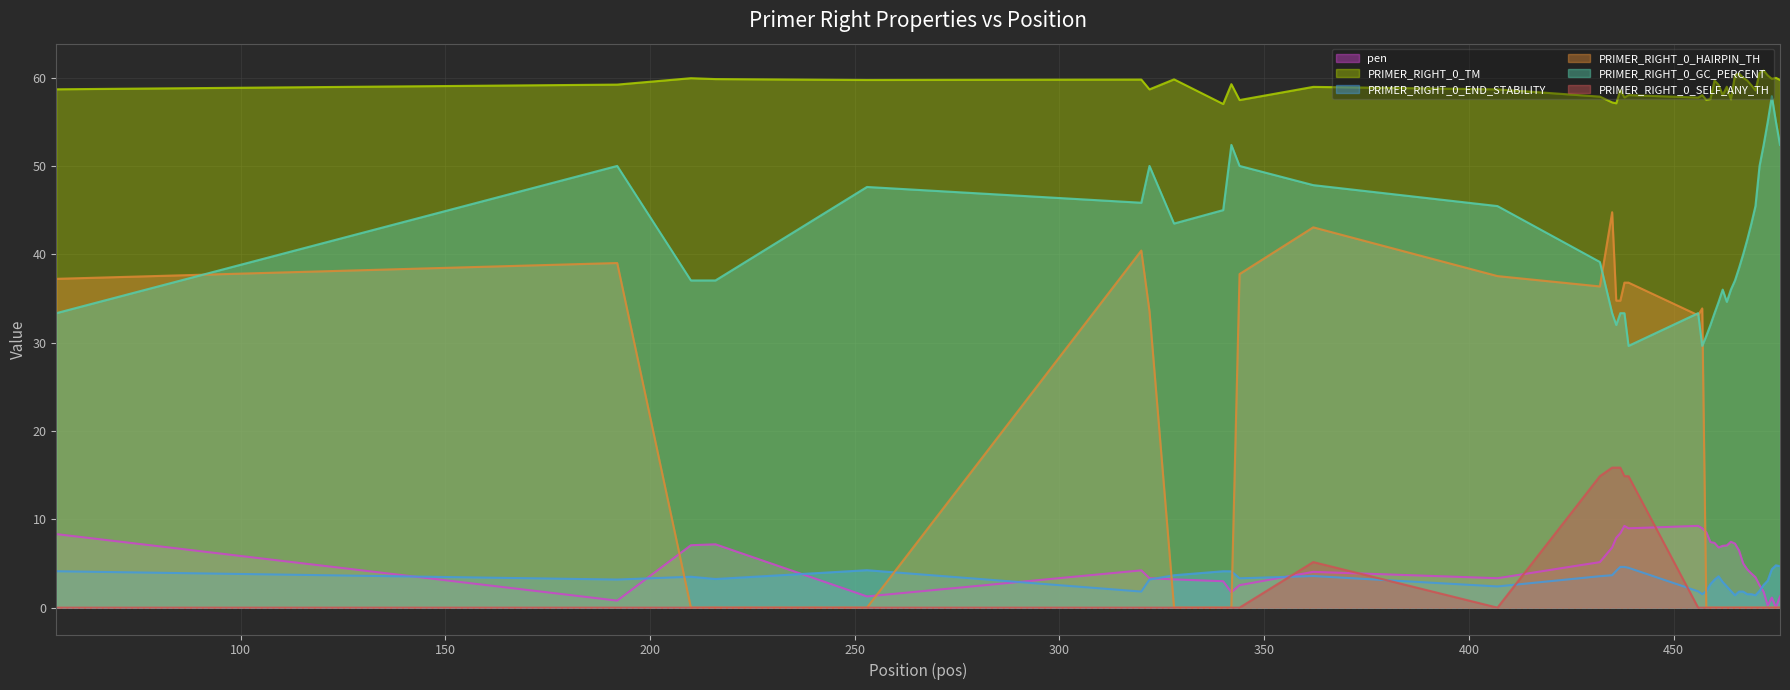

Reading left to right, list all the values displayed in this chart.

pen: 8.3	0.8	7.1	7.2	1.3	4.2	3.3	3.2	3.0	1.7	2.5	4.1	3.3	5.2	6.8	7.9	8.4	9.3	9.0	9.3	9.0	8.5	7.4	7.3	6.8	7.0	7.0	7.5	7.3	6.5	5.0	4.3	3.9	3.4	2.5	1.8	0.2	1.1	0.0	1.3
PRIMER_RIGHT_0_TM: 58.7	59.2	59.9	59.8	59.7	59.8	58.7	59.8	57.0	59.3	57.5	58.9	58.7	57.8	57.2	57.1	58.6	57.7	58.0	57.7	58.0	57.5	57.6	59.7	59.2	58.0	59.0	57.5	60.3	60.5	60.0	59.7	59.1	58.6	60.5	60.8	60.2	59.9	60.0	59.7
PRIMER_RIGHT_0_END_STABILITY: 4.1	3.2	3.5	3.2	4.2	1.8	3.2	3.7	4.1	4.1	3.3	3.6	2.4	3.6	3.7	4.2	4.6	4.6	4.5	1.9	1.5	1.9	2.7	3.2	3.5	2.9	2.4	1.9	1.4	1.8	1.8	1.5	1.5	1.4	1.9	2.6	3.1	4.3	4.8	4.7
PRIMER_RIGHT_0_HAIRPIN_TH: 37.2	39.0	0.0	0.0	0.0	40.4	33.5	0.0	0.0	0.0	37.8	43.0	37.5	36.4	44.8	34.8	34.8	36.8	36.8	33.1	33.9	0.0	0.0	0.0	0.0	0.0	0.0	0.0	0.0	0.0	0.0	0.0	0.0	0.0	0.0	0.0	0.0	0.0	0.0	0.0
PRIMER_RIGHT_0_GC_PERCENT: 33.3	50.0	37.0	37.0	47.6	45.8	50.0	43.5	45.0	52.4	50.0	47.8	45.5	39.1	33.3	32.0	33.3	33.3	29.6	33.3	29.6	30.8	32.0	33.3	34.6	36.0	34.6	36.0	37.0	38.5	40.0	41.7	43.5	45.5	50.0	52.4	55.0	57.9	55.0	52.4
PRIMER_RIGHT_0_SELF_ANY_TH: 0.0	0.0	0.0	0.0	0.0	0.0	0.0	0.0	0.0	0.0	0.0	5.2	0.0	14.9	15.8	15.8	15.8	14.9	14.9	0.0	0.0	0.0	0.0	0.0	0.0	0.0	0.0	0.0	0.0	0.0	0.0	0.0	0.0	0.0	0.0	0.0	0.0	0.0	0.0	0.0